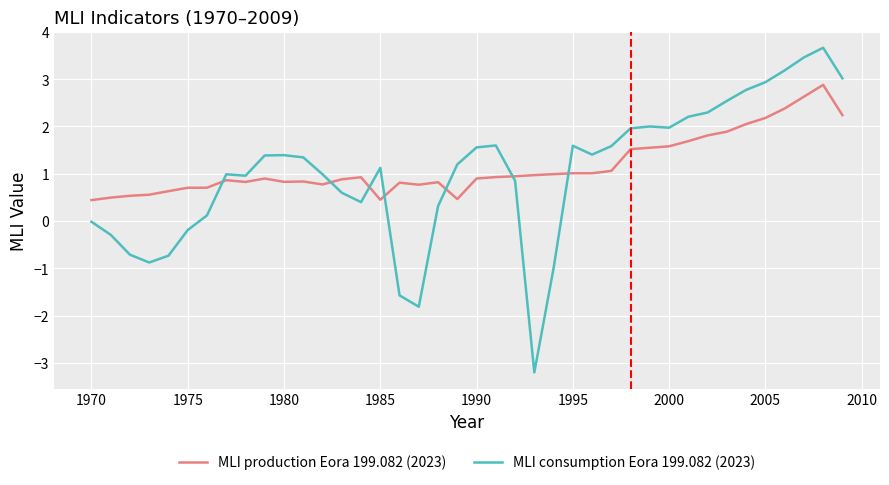

Count the number of data series in this chart.

2